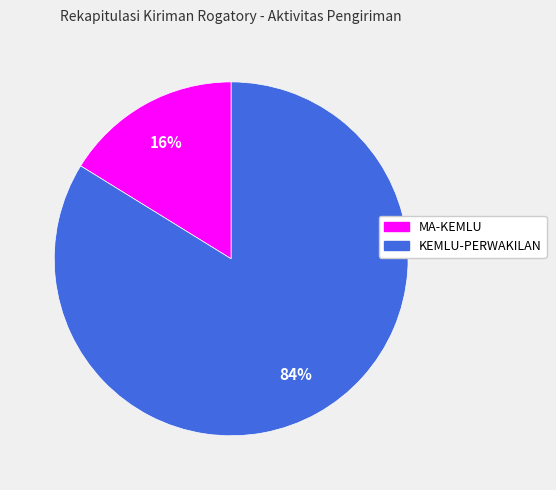

Does KEMLU-PERWAKILAN represent more than half of the total?

Yes